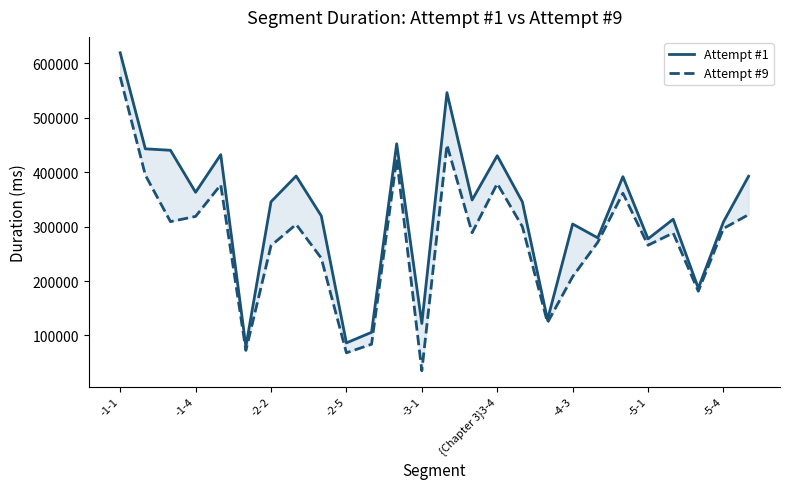

What is the minimum value for Attempt #9?

35092